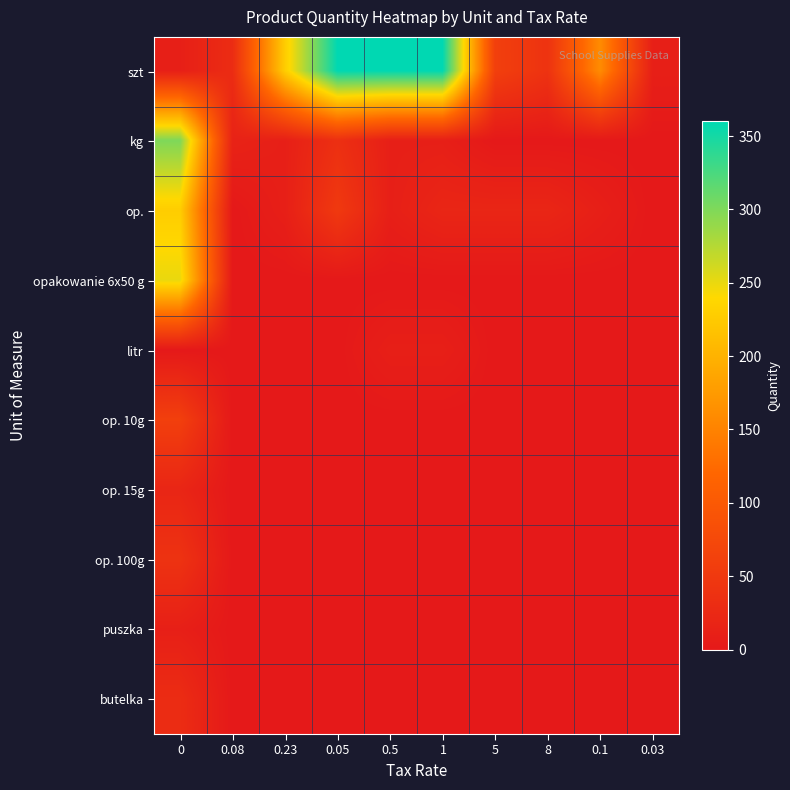

Reading right to left, transcribe all the data shown in this chart.

szt: 0.03=10	0.1=160	8=40	5=60	1=360	0.5=360	0.05=360	0.23=228	0.08=30	0=10
kg: 0.03=0	0.1=0	8=0	5=0	1=10	0.5=10	0.05=35	0.23=10	0.08=15	0=300
op.: 0.03=0	0.1=10	8=20	5=20	1=20	0.5=10	0.05=50	0.23=10	0.08=0	0=228
opakowanie 6x50 g: 0.03=0	0.1=0	8=0	5=0	1=0	0.5=0	0.05=0	0.23=0	0.08=0	0=250
litr: 0.03=0	0.1=0	8=0	5=0	1=10	0.5=10	0.05=0	0.23=0	0.08=0	0=0
op. 10g: 0.03=0	0.1=0	8=0	5=0	1=0	0.5=0	0.05=0	0.23=0	0.08=0	0=60
op. 15g: 0.03=0	0.1=0	8=0	5=0	1=0	0.5=0	0.05=0	0.23=0	0.08=0	0=20
op. 100g: 0.03=0	0.1=0	8=0	5=0	1=0	0.5=0	0.05=0	0.23=0	0.08=0	0=40
puszka: 0.03=0	0.1=0	8=0	5=0	1=0	0.5=0	0.05=0	0.23=0	0.08=0	0=10
butelka: 0.03=0	0.1=0	8=0	5=0	1=0	0.5=0	0.05=0	0.23=0	0.08=0	0=30